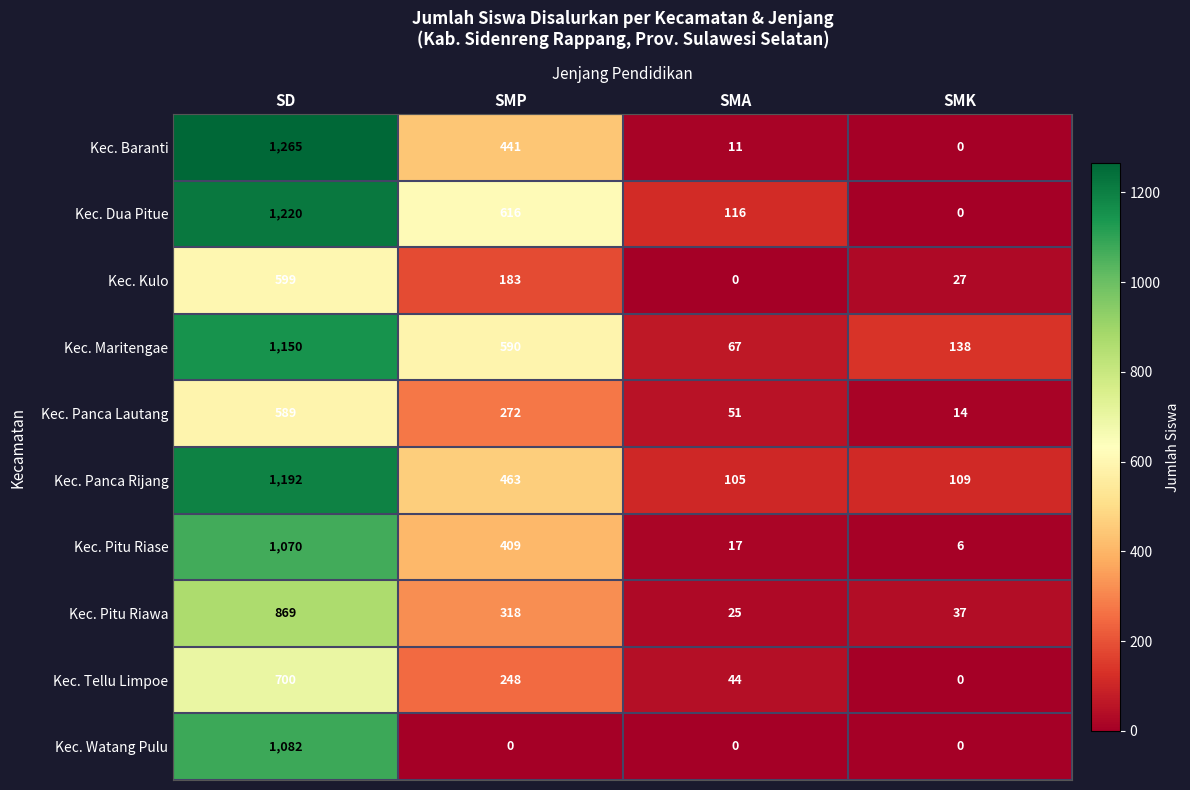

At which category is the sum across all series the highest?

SD